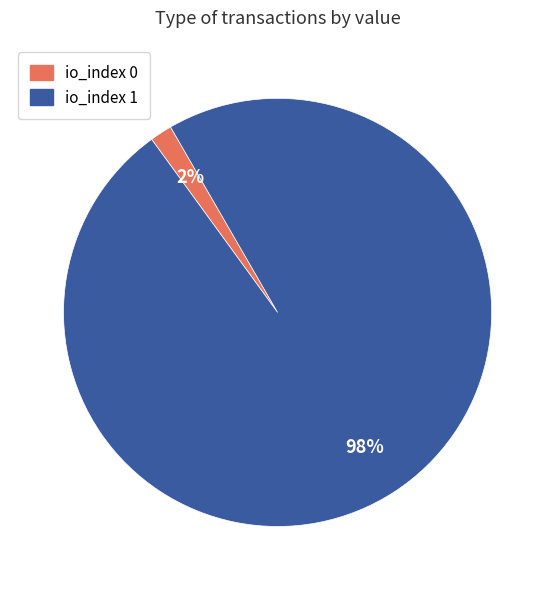

Does io_index 1 represent more than half of the total?

Yes